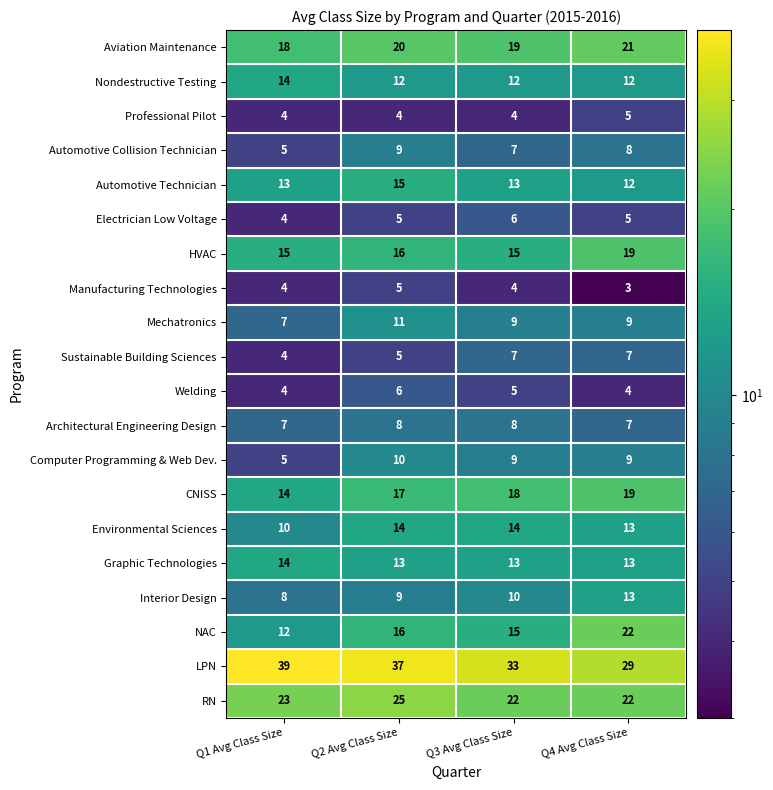

The value of Nondestructive Testing at Q4 Avg Class Size is 12. True or false?

True